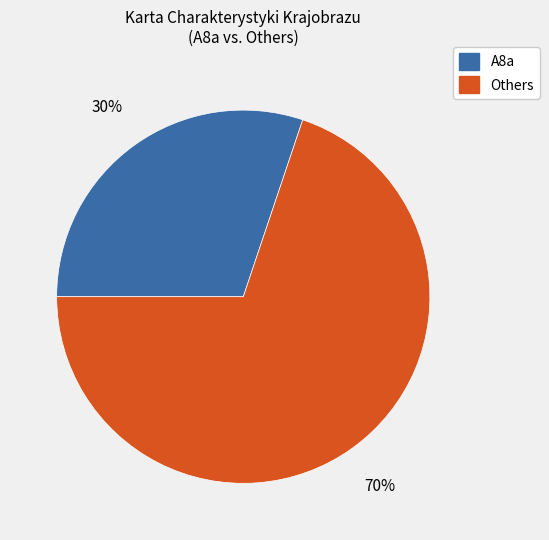

How many segments does this pie chart have?

2